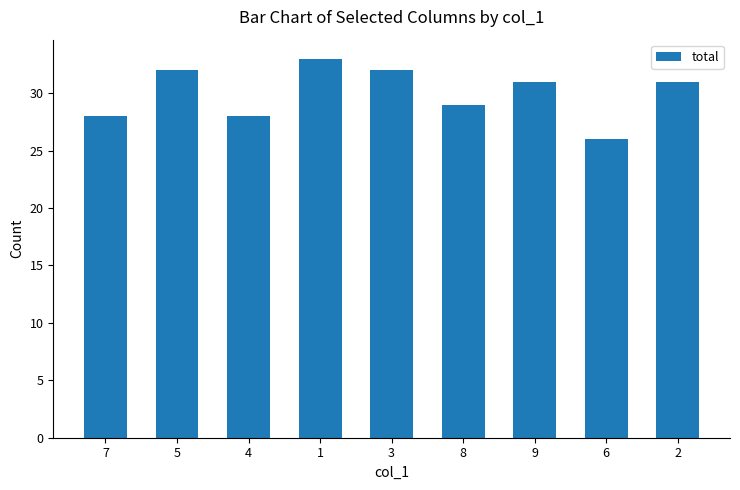

Count the number of data series in this chart.

1